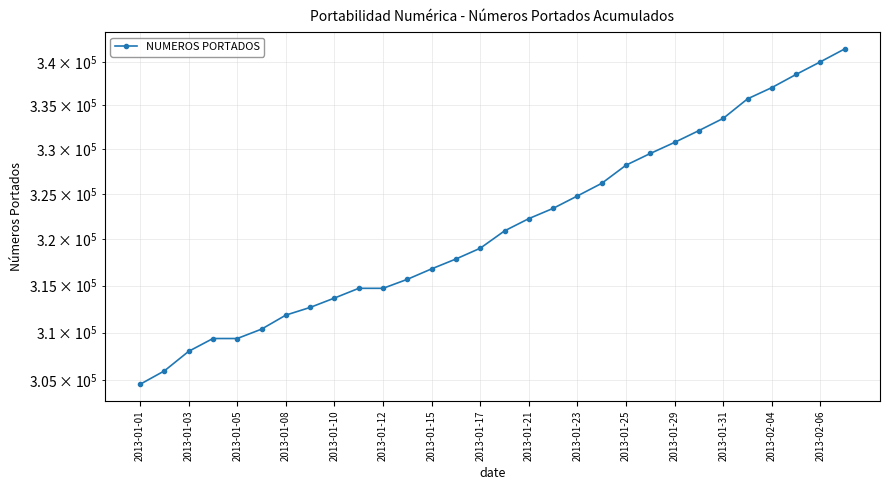

Does the chart have visible grid lines?

Yes